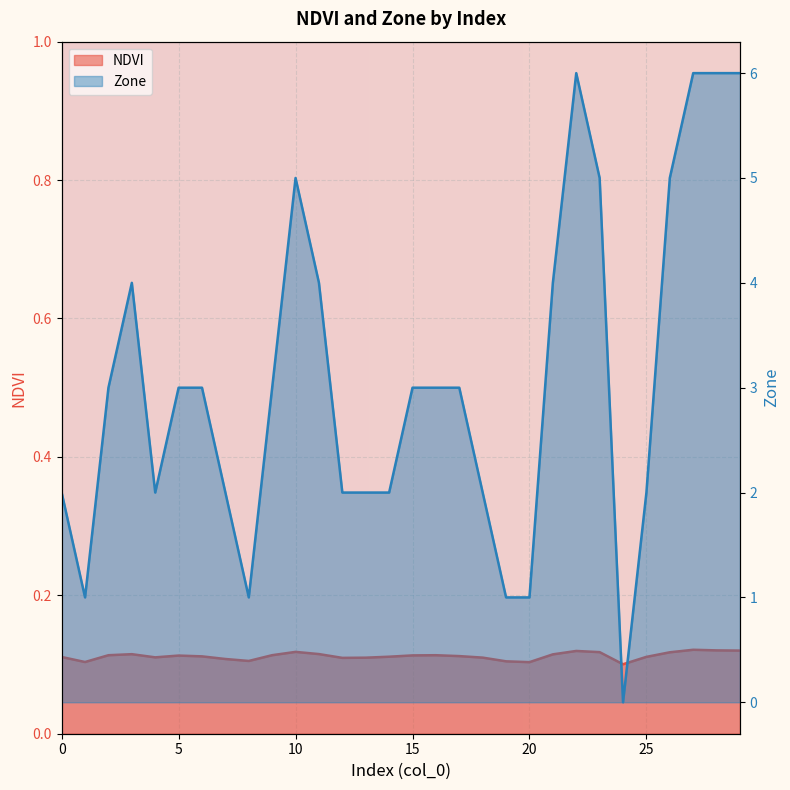

How many NDVI values are between 0 and 1?

30